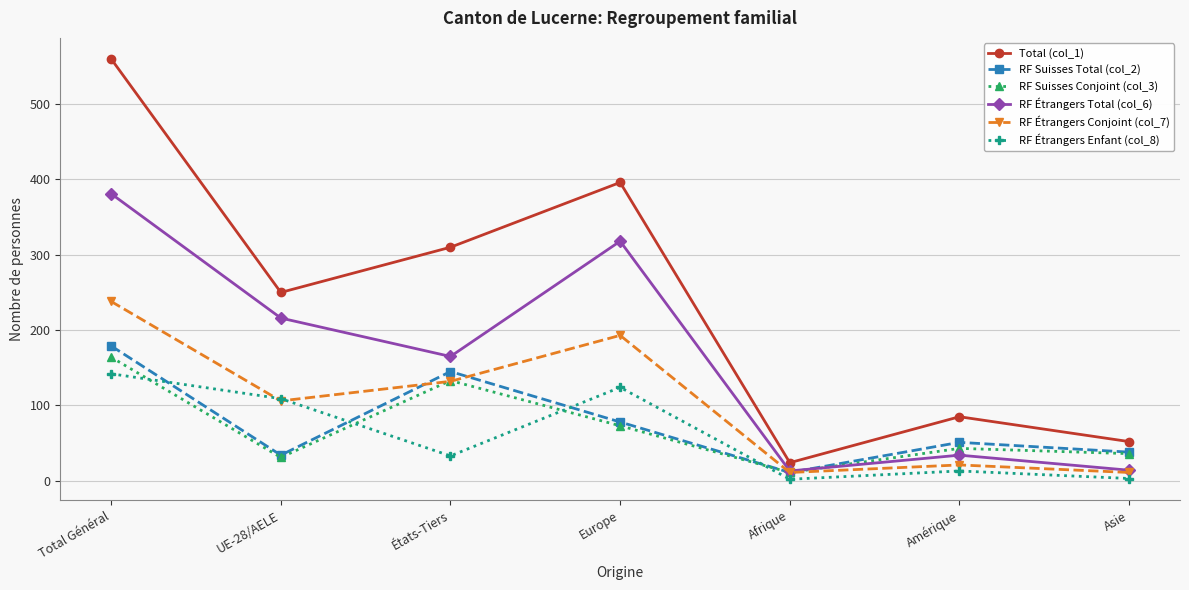

In Total (col_1), how many points are higher than both neighbors (excluding endpoints)?

2